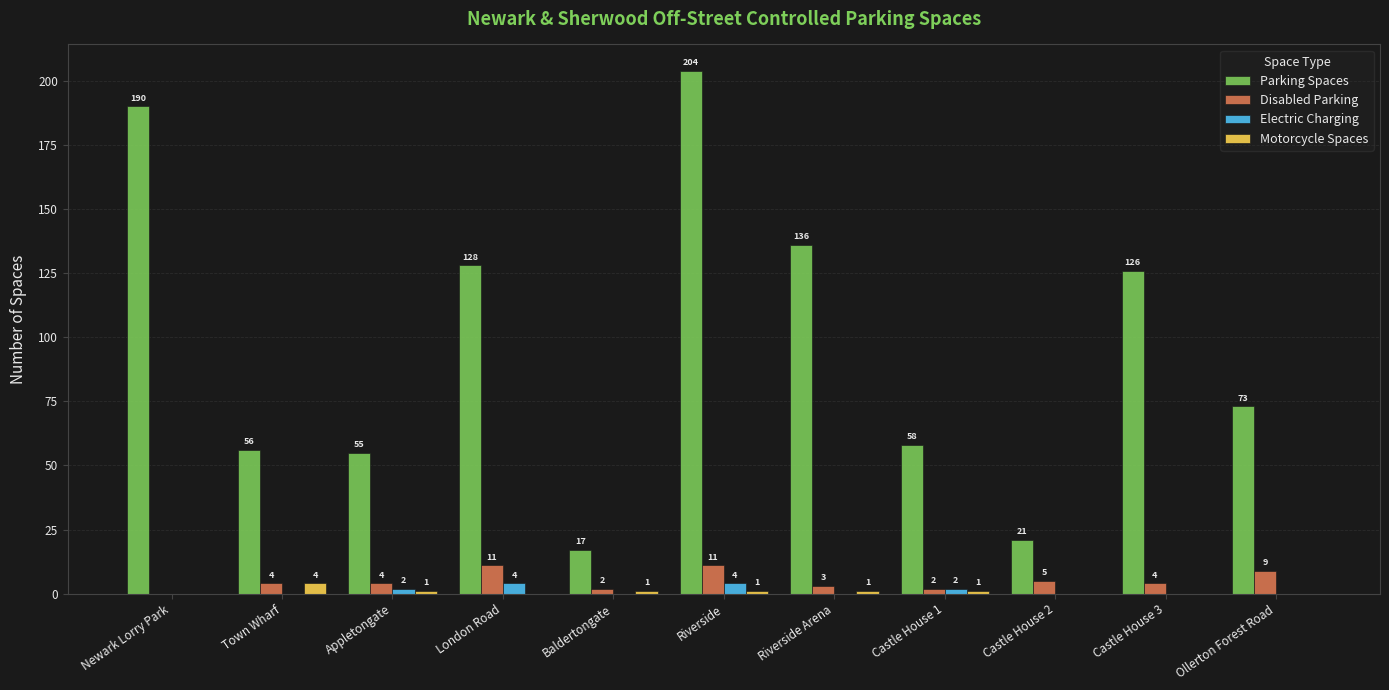

At which category is the sum across all series the highest?

Riverside